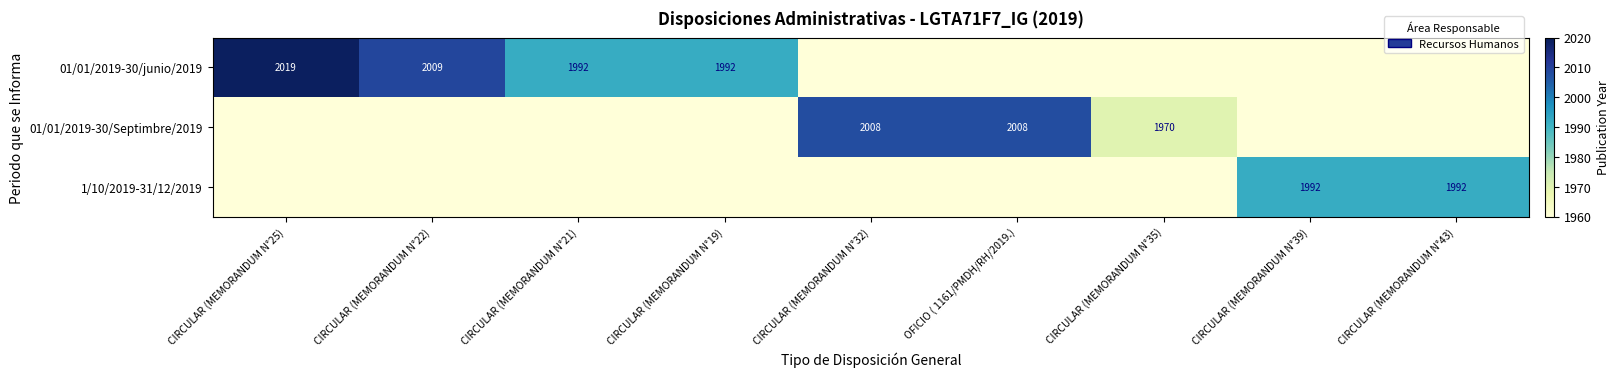

The 1/10/2019-31/12/2019 series shows 1992 at CIRCULAR (MEMORANDUM N°39). True or false?

True